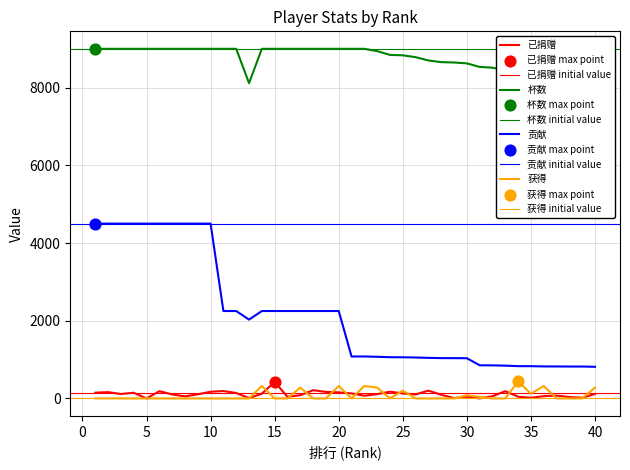

At how many categories does at least one series exceed 1544?

40